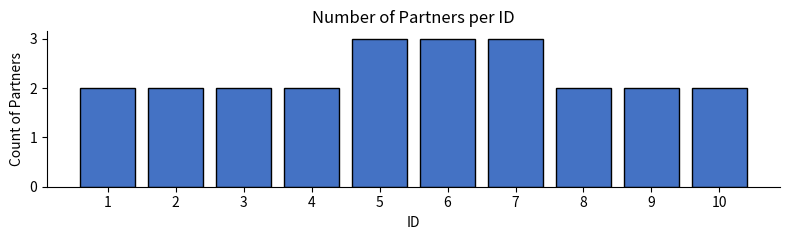

Reading left to right, transcribe all the data shown in this chart.

2	2	2	2	3	3	3	2	2	2